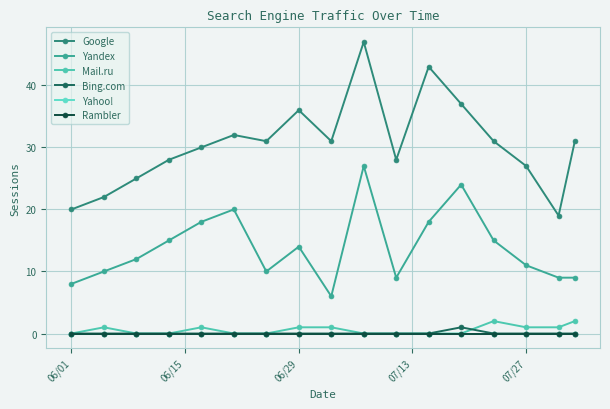

Is this an area chart (filled region under the line)?

No